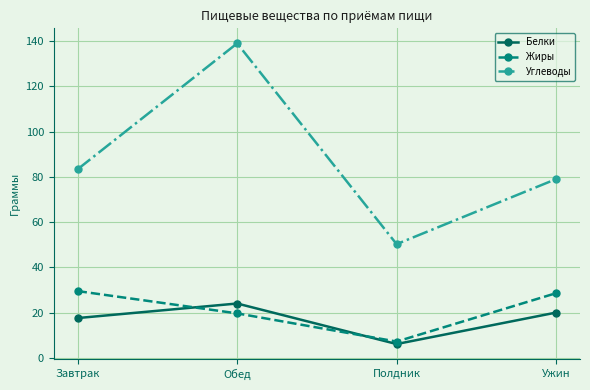

What is the spread (max minus min) of values at Завтрак?

65.7